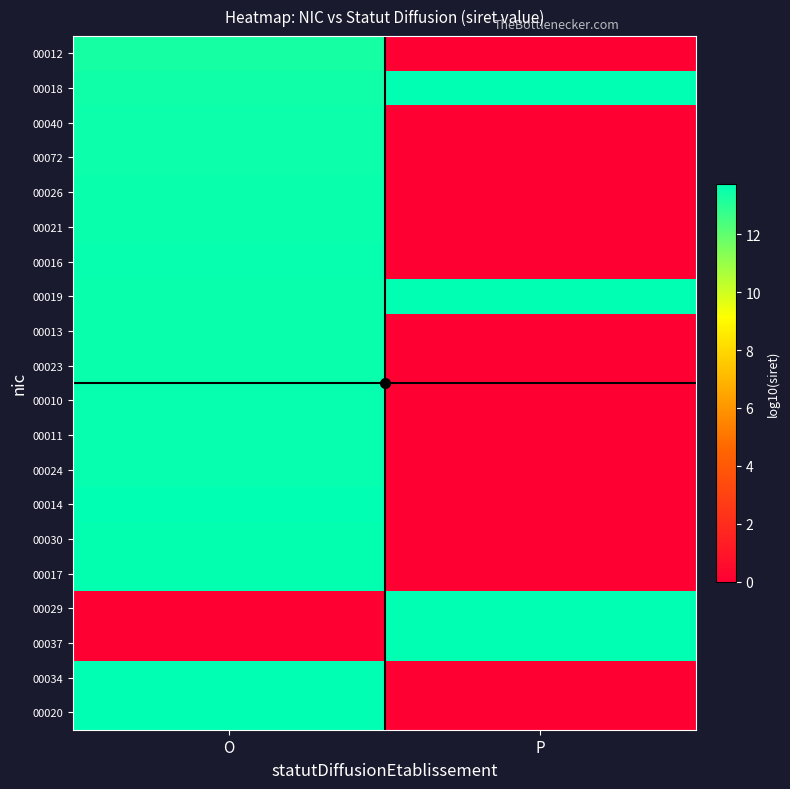

What is the maximum value shown in the chart?

13.7